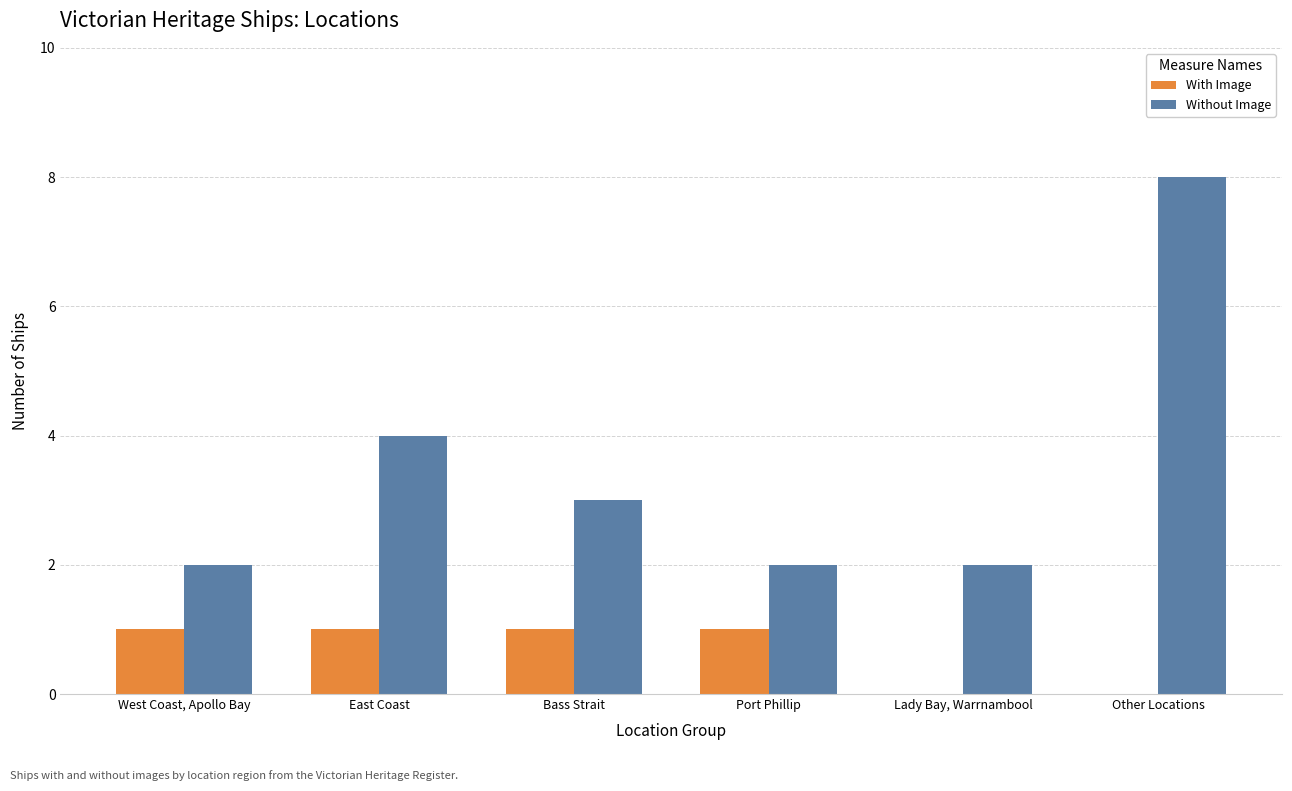

Reading left to right, extract all data points from this chart.

With Image: West Coast, Apollo Bay=1	East Coast=1	Bass Strait=1	Port Phillip=1	Lady Bay, Warrnambool=0	Other Locations=0
Without Image: West Coast, Apollo Bay=2	East Coast=4	Bass Strait=3	Port Phillip=2	Lady Bay, Warrnambool=2	Other Locations=8